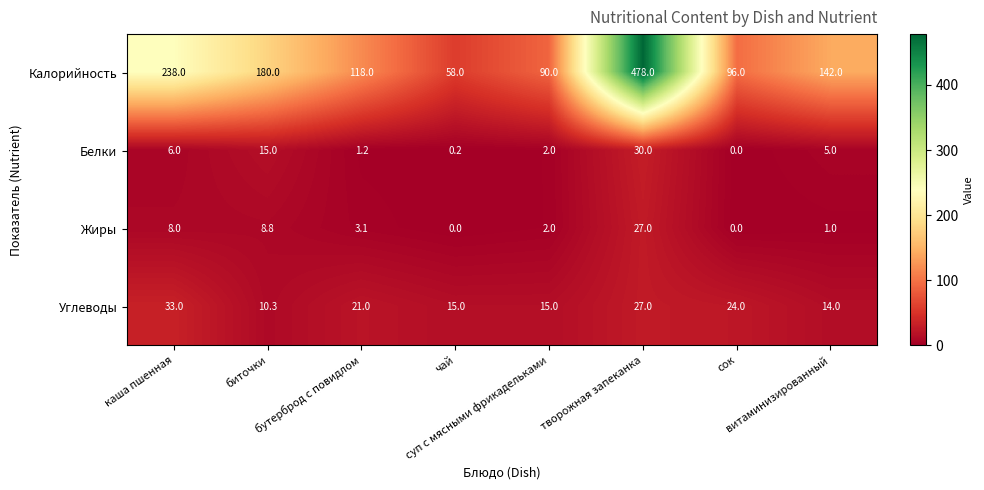

At how many categories does at least one series exceed 88?

7